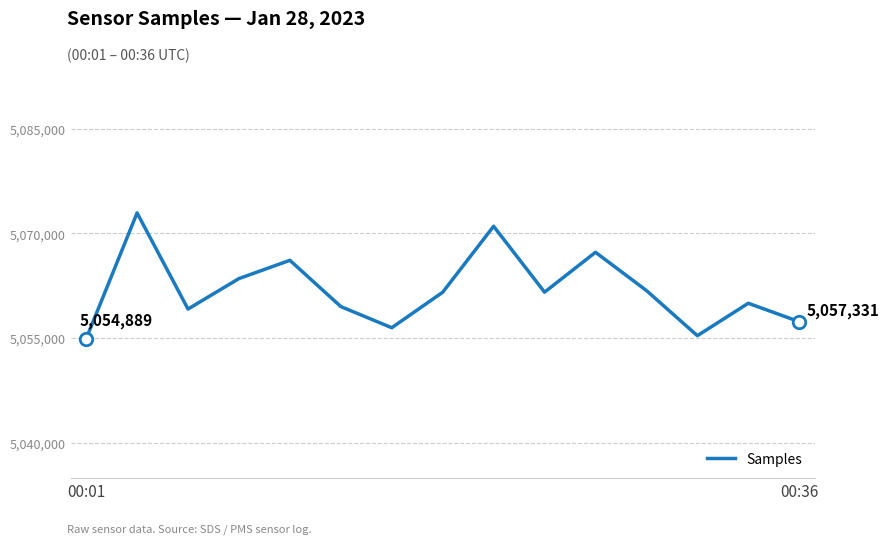

What is the difference between the maximum and minimum values?

18044